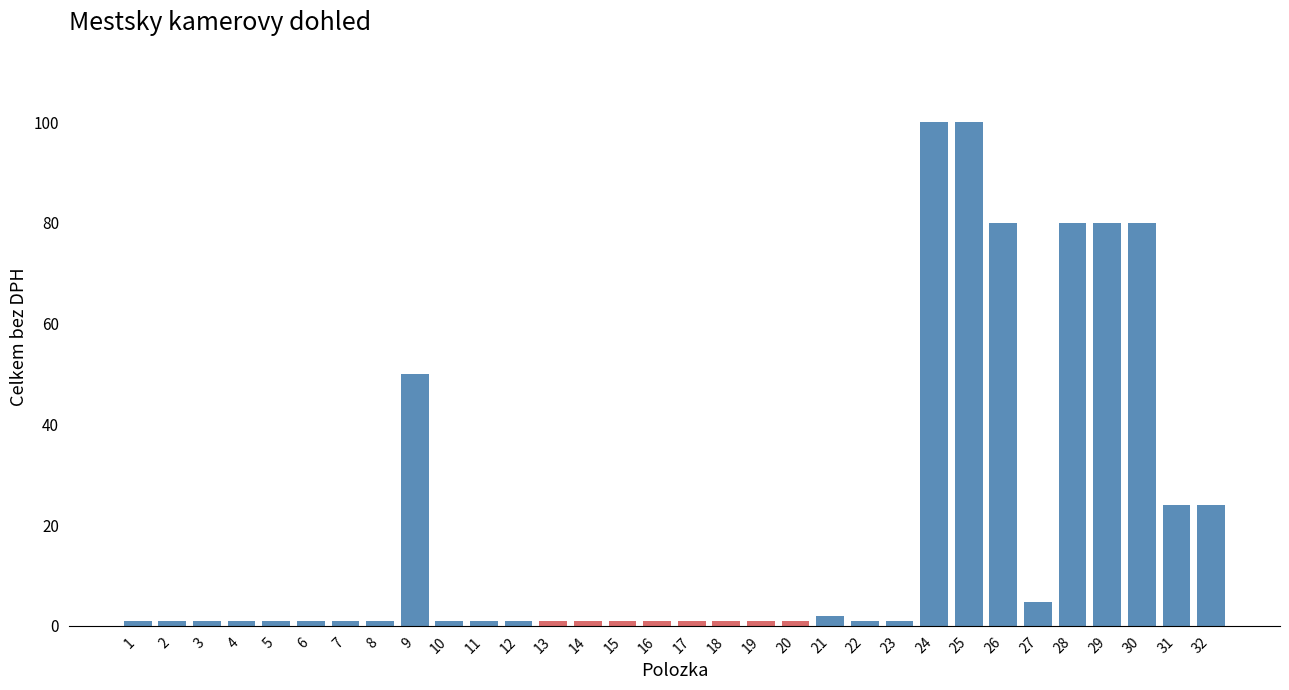

True or false: the data shows 1.0 at 17.

True